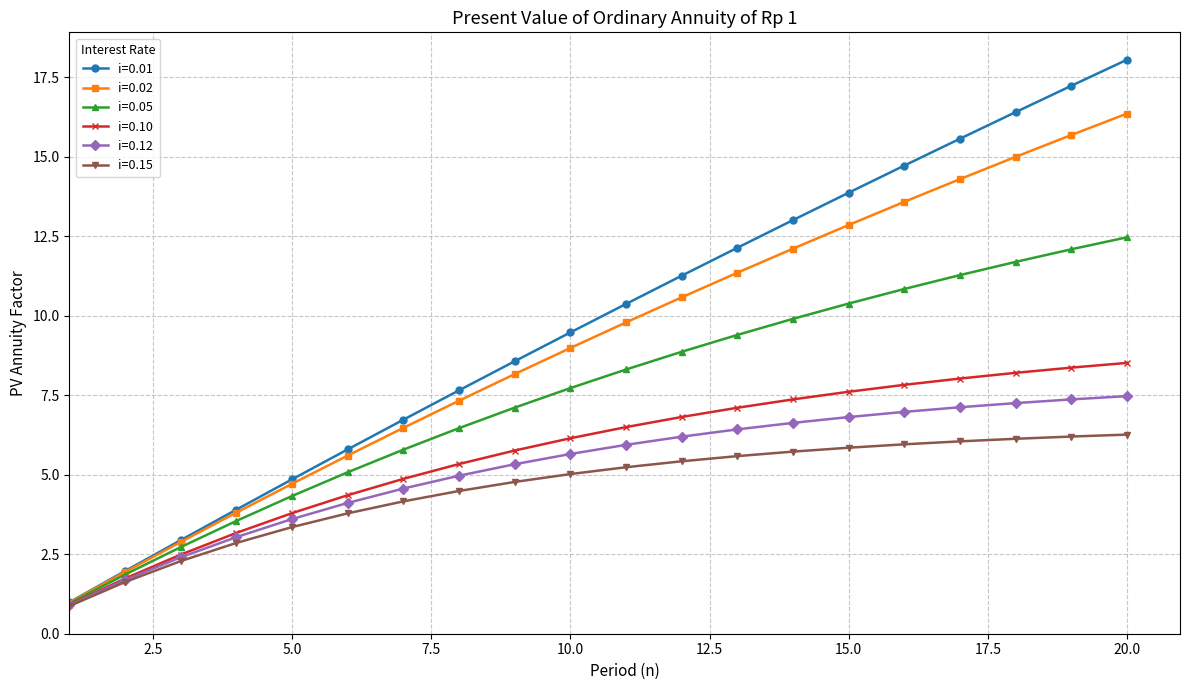

Which series has the largest range (max minus min)?

i=0.01